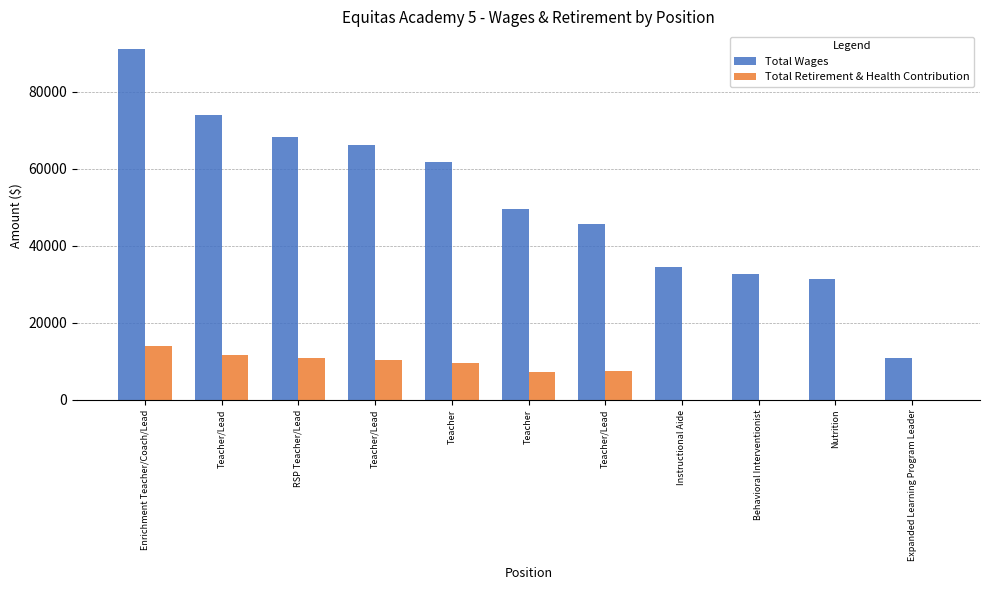

Reading left to right, what are all the values shown in this chart?

Total Wages: 91145	73863	68320	66139	61766	49533	45794	34516	32780	31461	10916
Total Retirement & Health Contribution: 13987	11657	10747	10396	9668	7227	7390	0	0	0	0